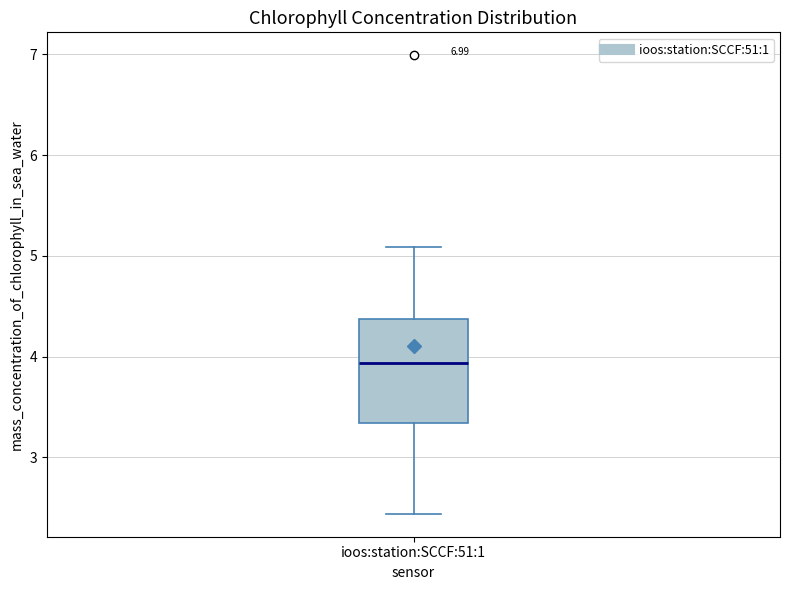

Read this box plot against the y-axis: the position of the median line, the range covered by the box, and the ends of both whiskers. The values are not printed on the chart, so give them approximately, as read against the axis.

median 3.9, box 3.3 to 4.4, whiskers 2.4 to 5.1